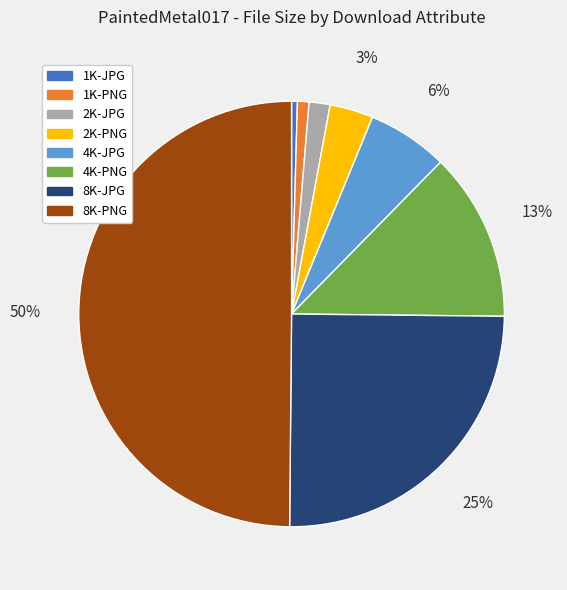

Which has a higher value, 8K-PNG or 2K-PNG?

8K-PNG